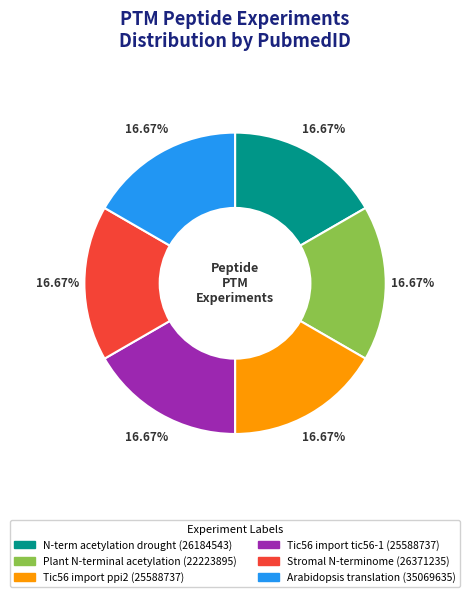

The Tic56 import tic56-1 (25588737) slice represents 7% of the pie. True or false?

False